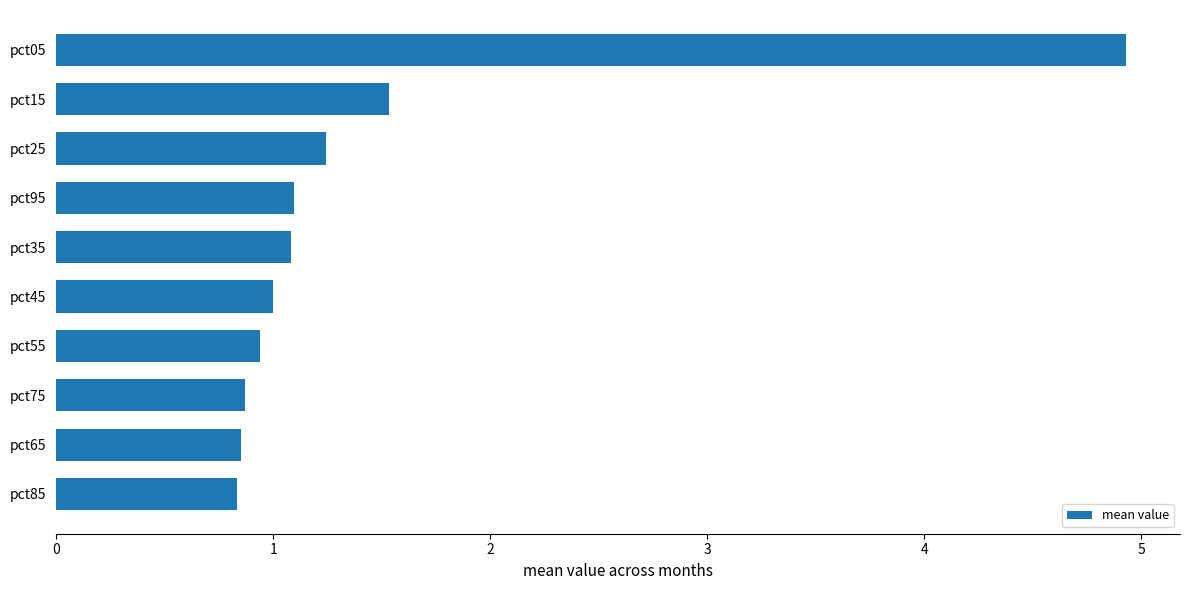

Where is the data nearest to the value 2?

pct15